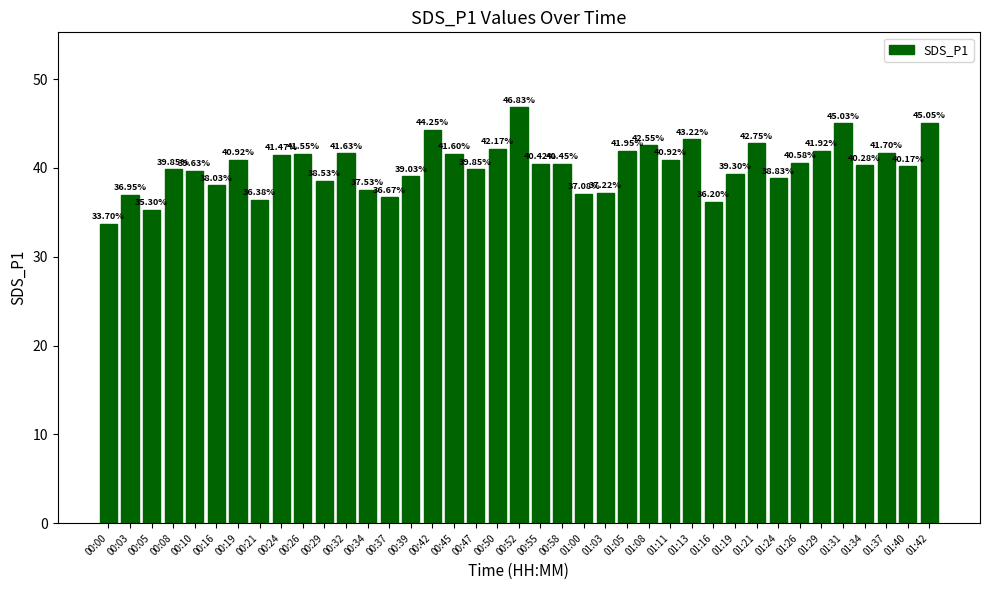

What is the maximum value shown in the chart?

46.8